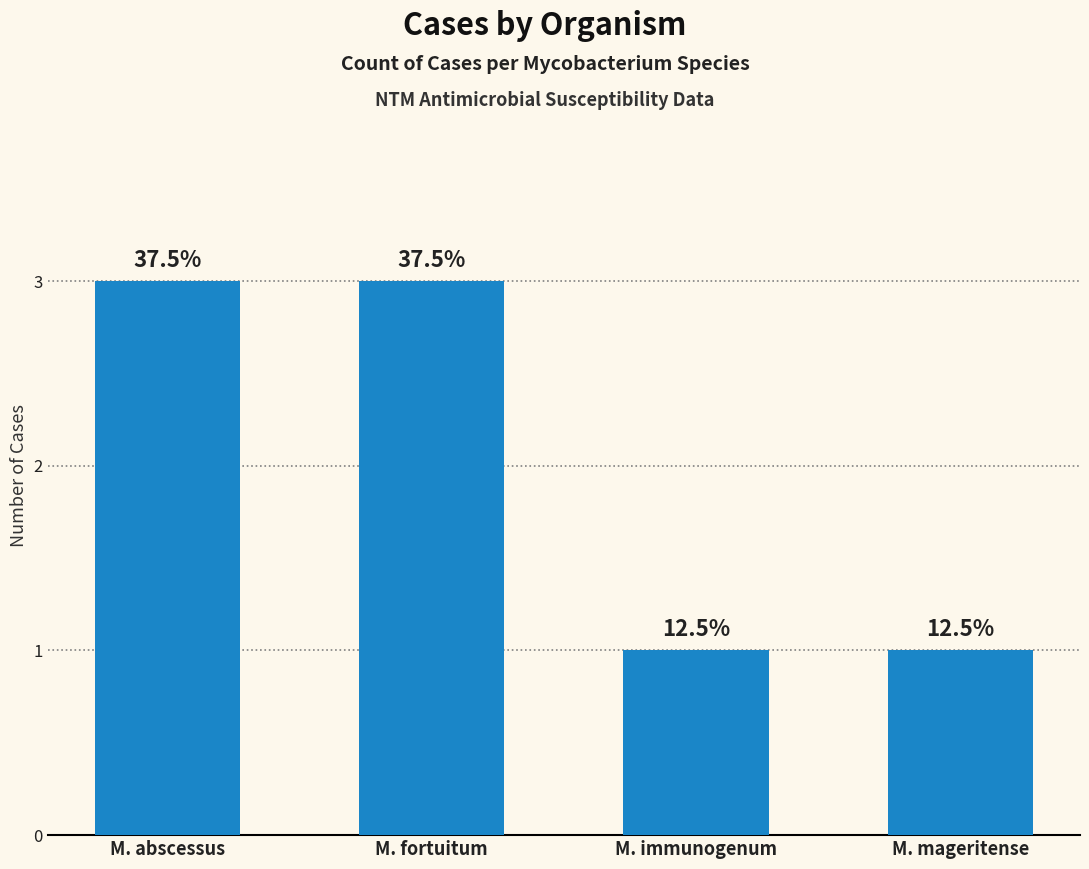

Which category has the lowest value across all series?

M. immunogenum